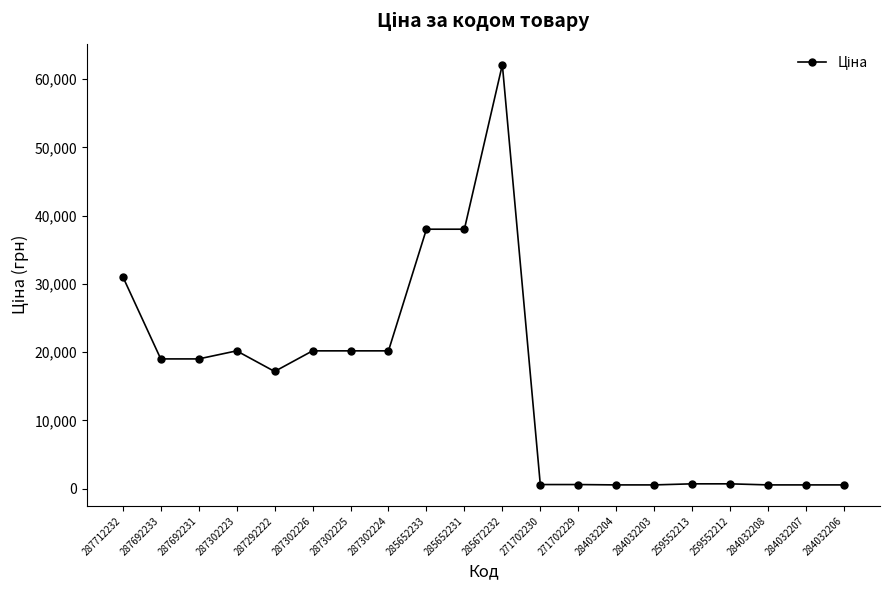

Which has a higher value, 285652231 or 287302223?

285652231